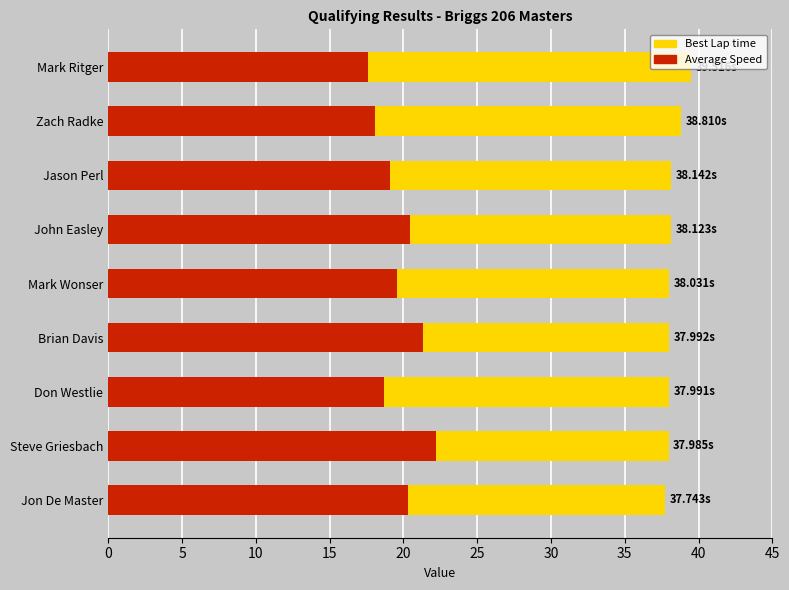

Which series has the largest range (max minus min)?

Average Speed